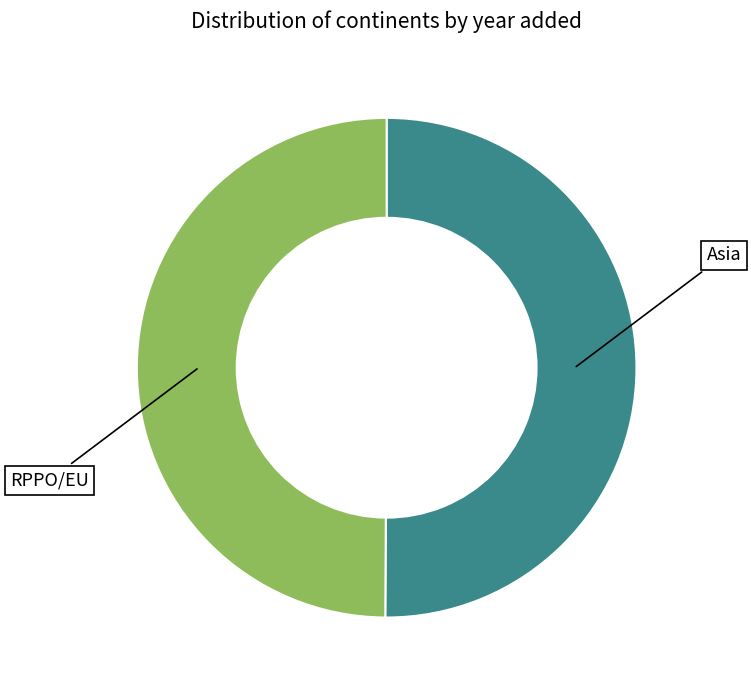

How many segments does this pie chart have?

2